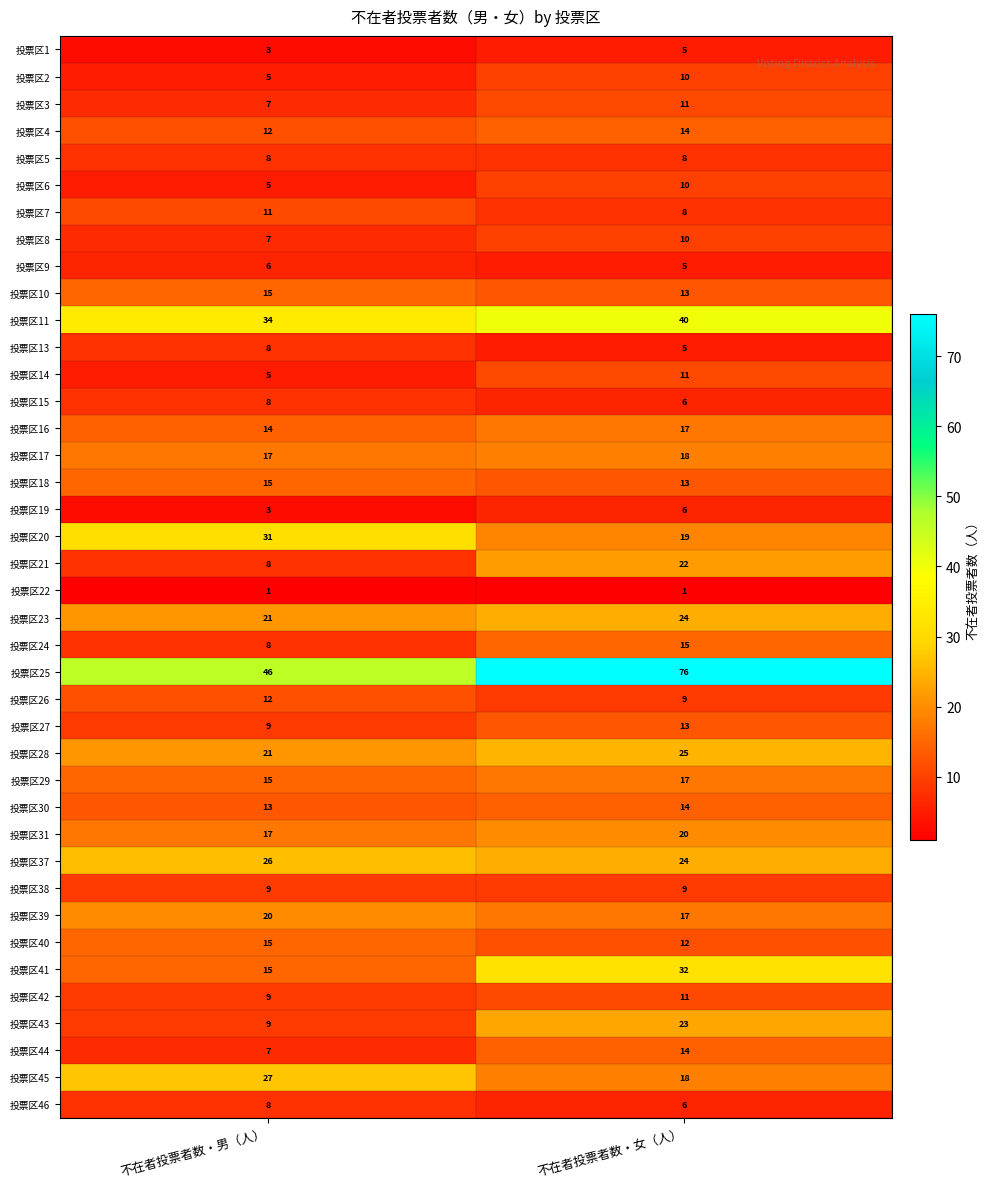

What is the total value across all series at 不在者投票者数・男（人）?

530